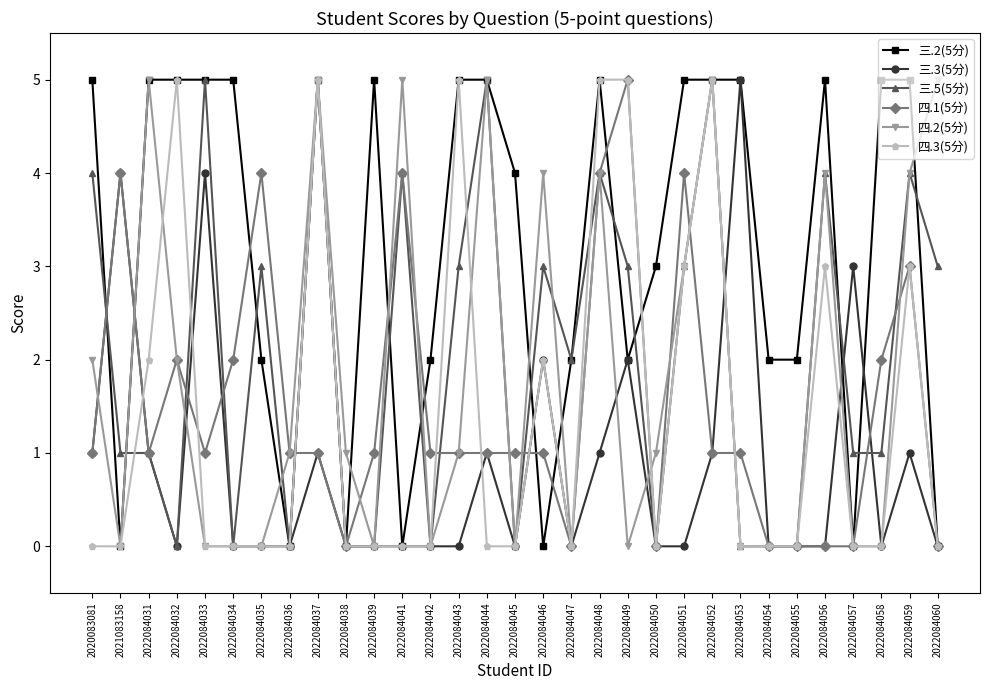

What is the total value across all series at 2022084047?

4